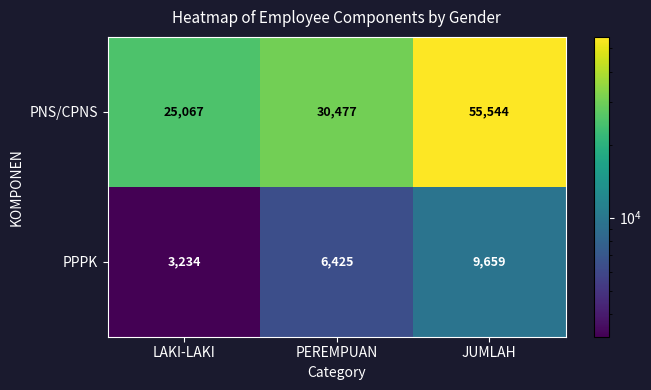

Reading right to left, extract all data points from this chart.

PNS/CPNS: JUMLAH=55544	PEREMPUAN=30477	LAKI-LAKI=25067
PPPK: JUMLAH=9659	PEREMPUAN=6425	LAKI-LAKI=3234